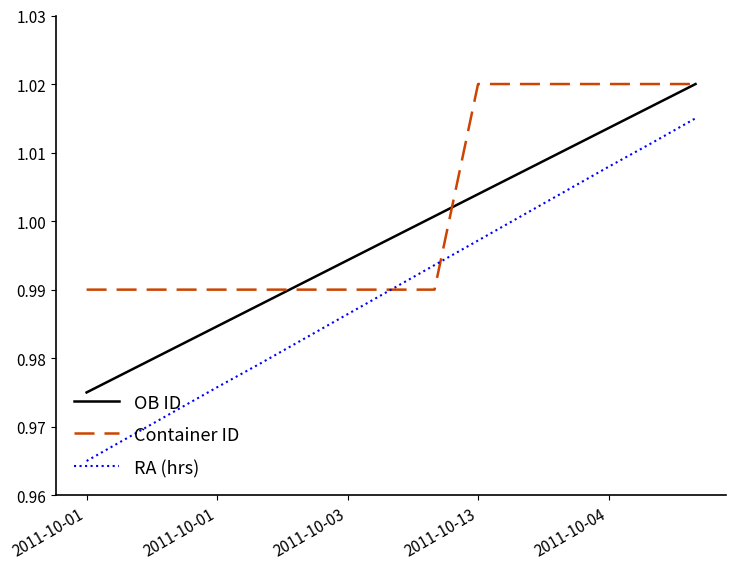

Which series has the widest spread of values?

RA (hrs)